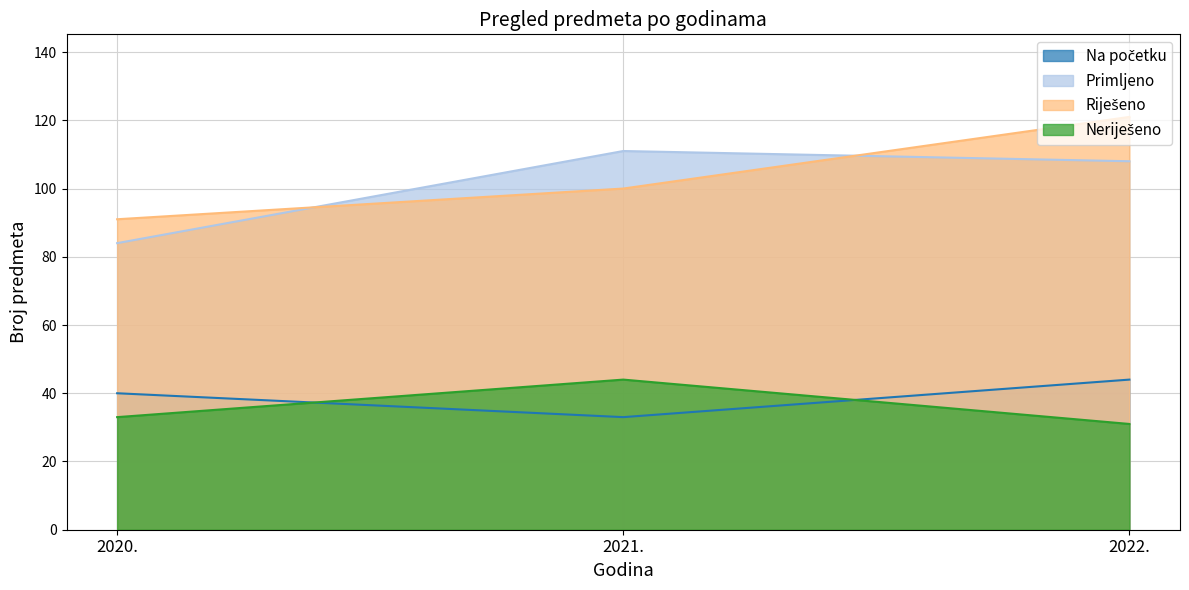

Reading right to left, list all the values displayed in this chart.

Na početku: 44	33	40
Primljeno: 108	111	84
Riješeno: 121	100	91
Neriješeno: 31	44	33